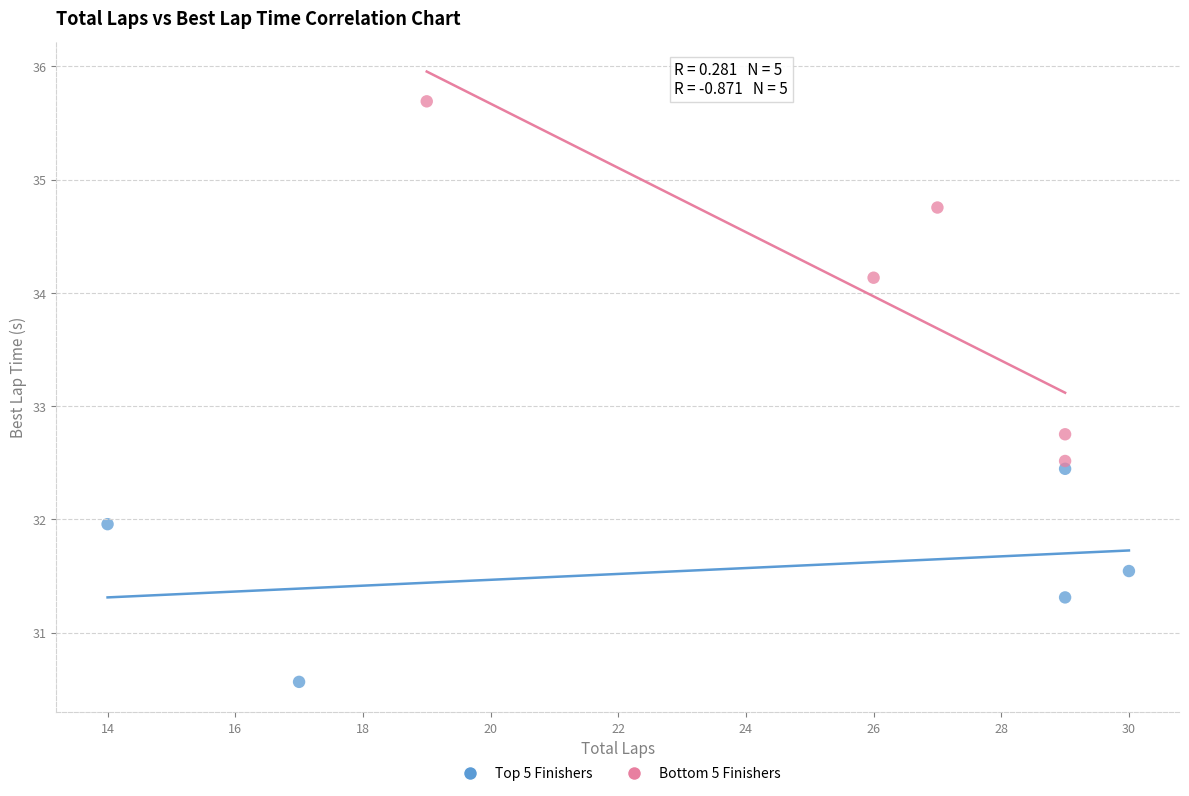

Which series has the largest Y range (max minus min)?

Bottom 5 Finishers